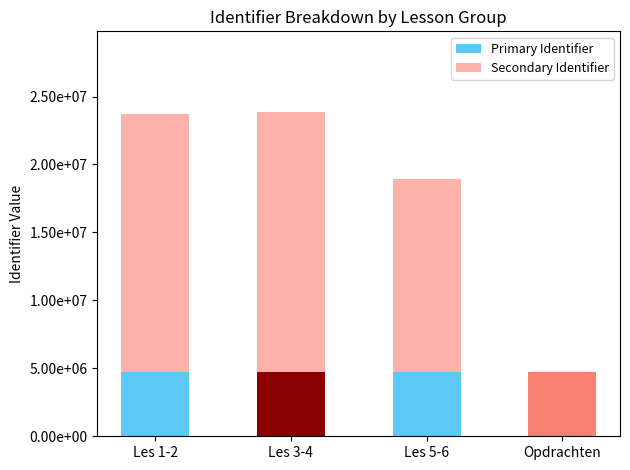

What is the average value of the Primary Identifier series?

4739366